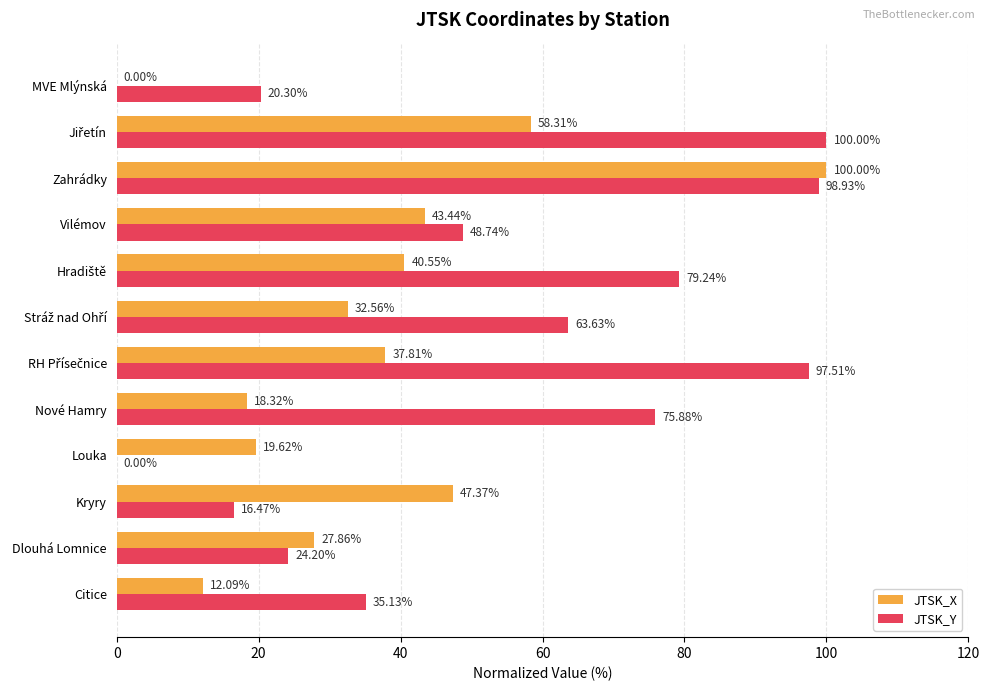

Which series changed the most between Citice and Louka?

JTSK_Y